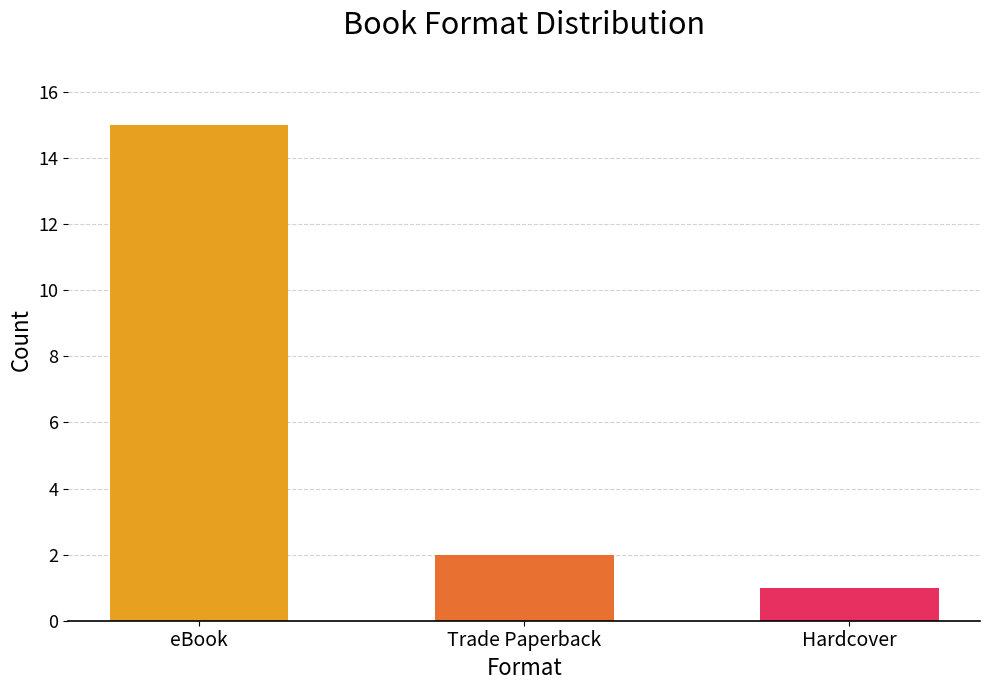

What is the label of the 1st bar from the right?

Hardcover